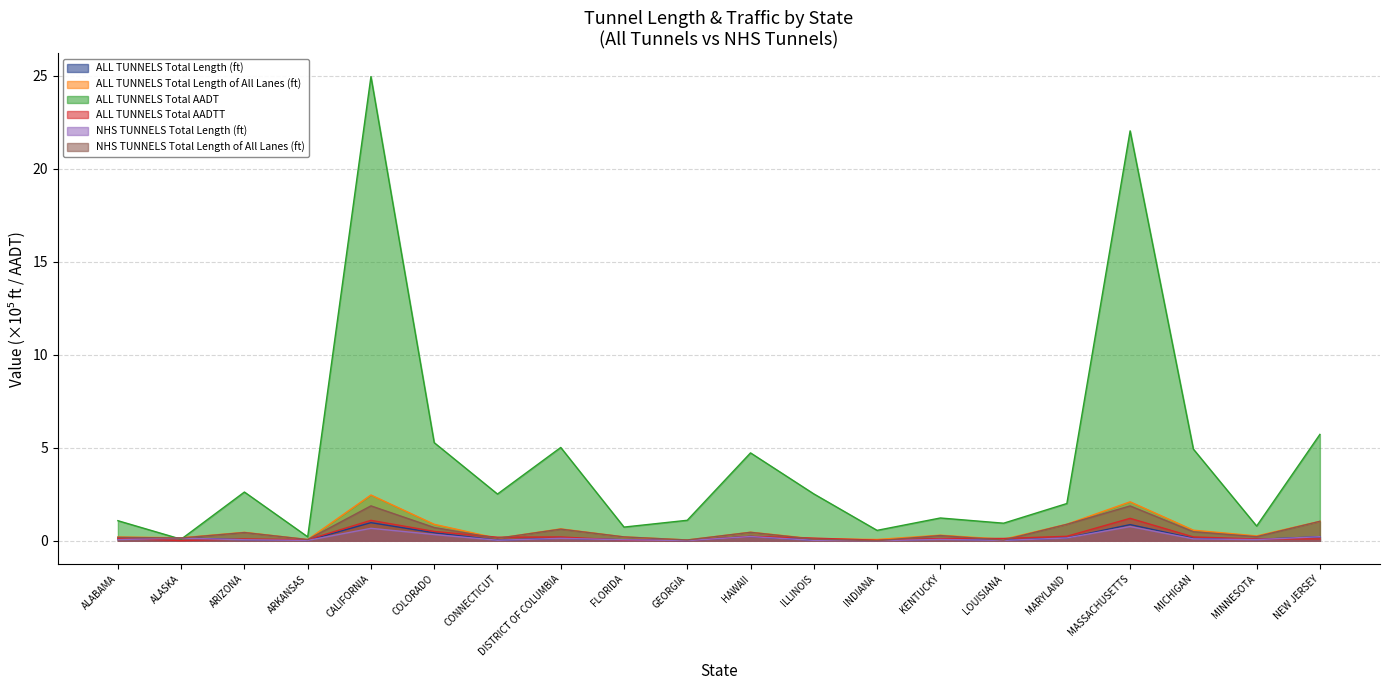

How many intersections are there between ALL TUNNELS Total AADTT and NHS TUNNELS Total Length (ft)?

5